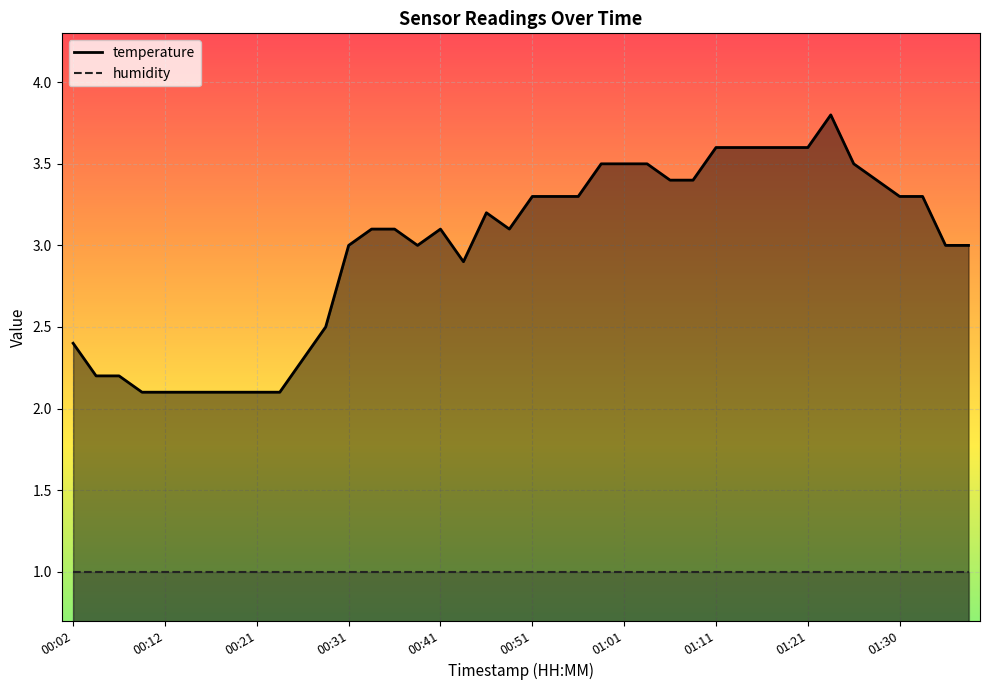

What is the maximum value shown in the chart?

3.8